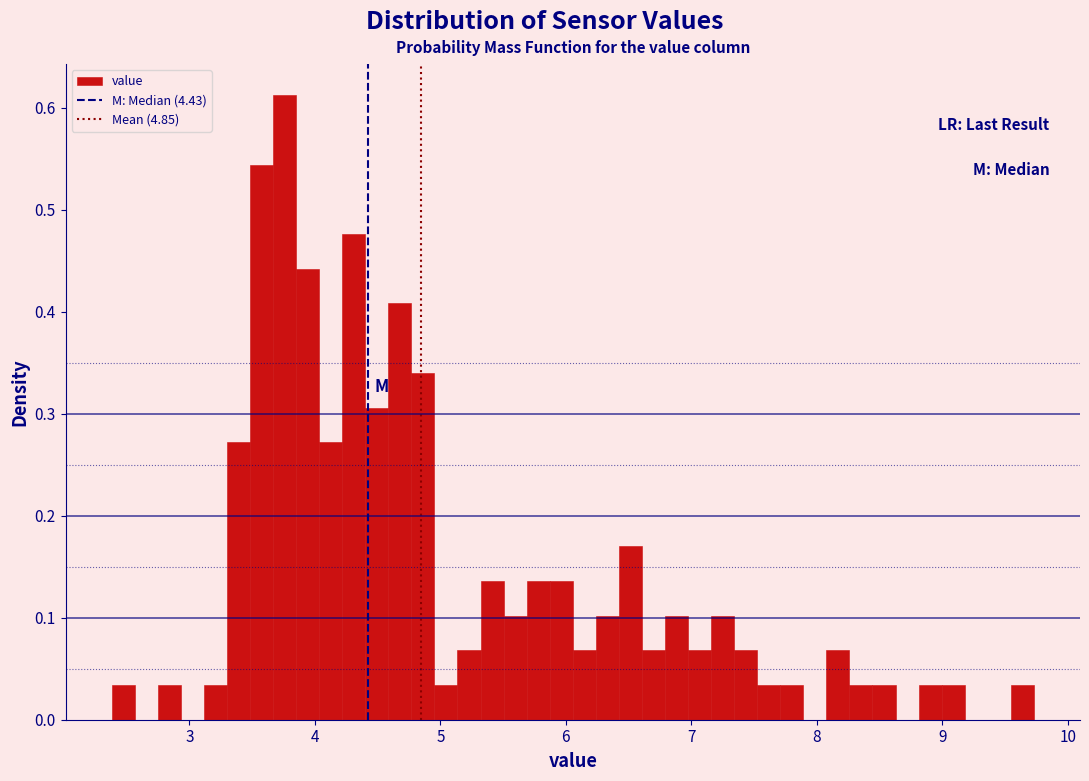

Read against the x-axis, roughly where is the centre of the tallest bar?

3.8